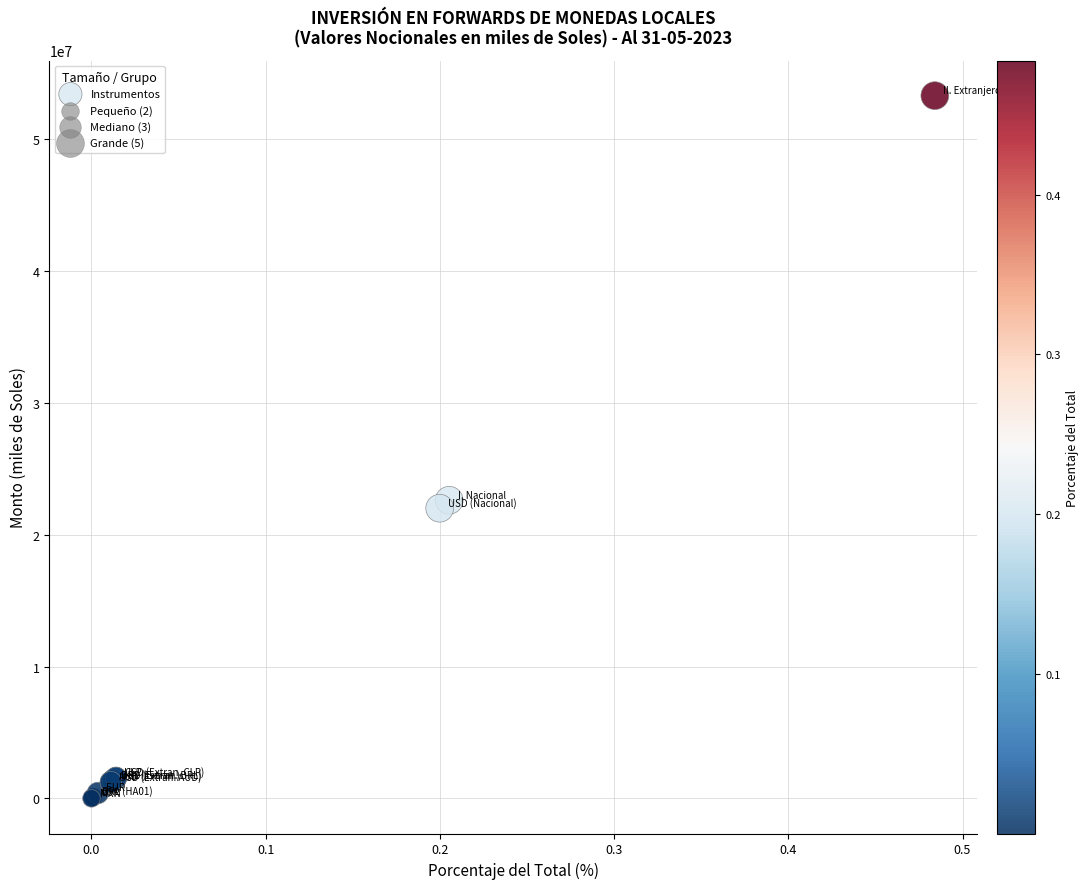

What Y value in the scatter plot is closest to 26662590?

22620321.3